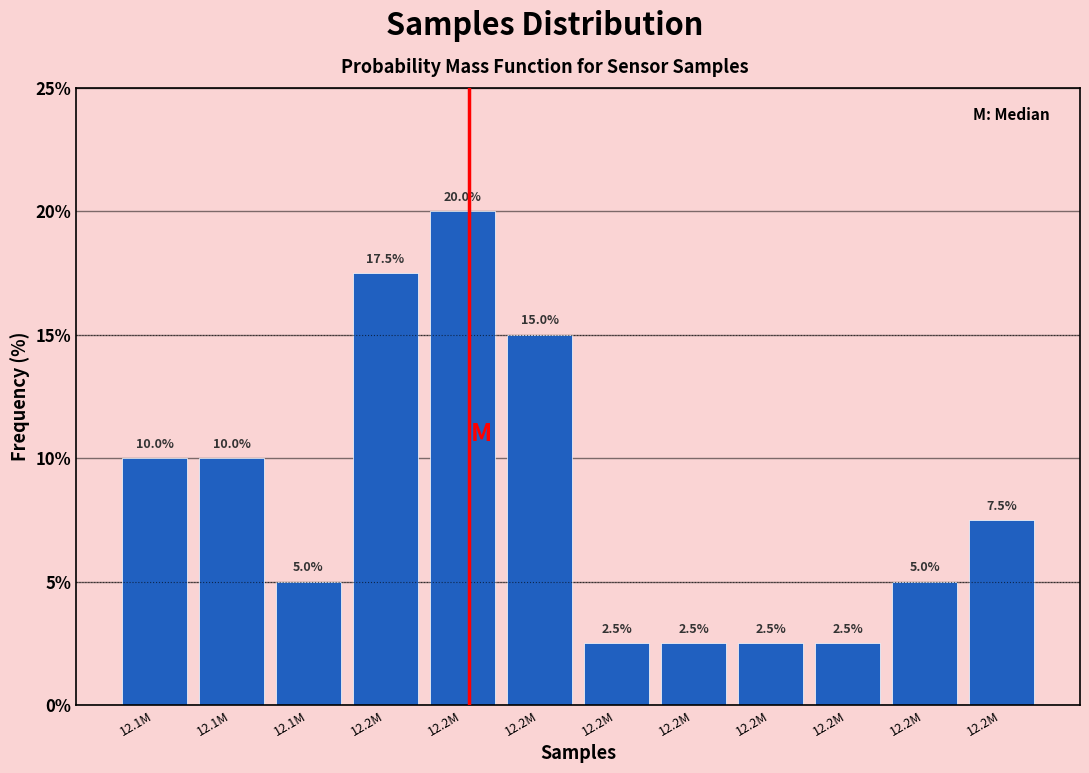

Are the bars horizontal?

No